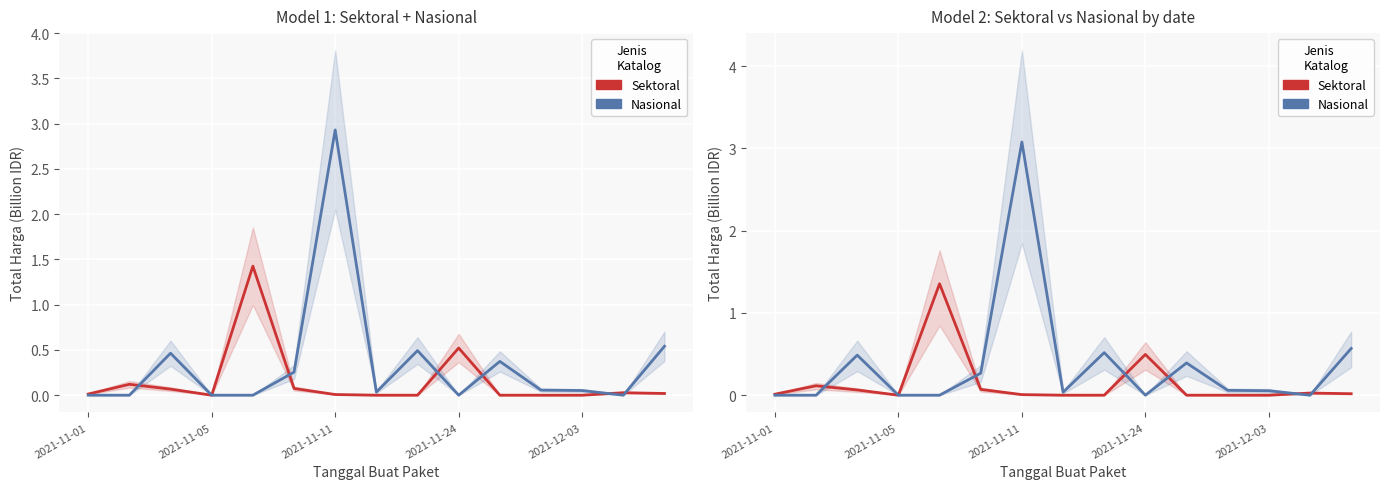

Between 5 and 7, which series saw the biggest shift?

Nasional